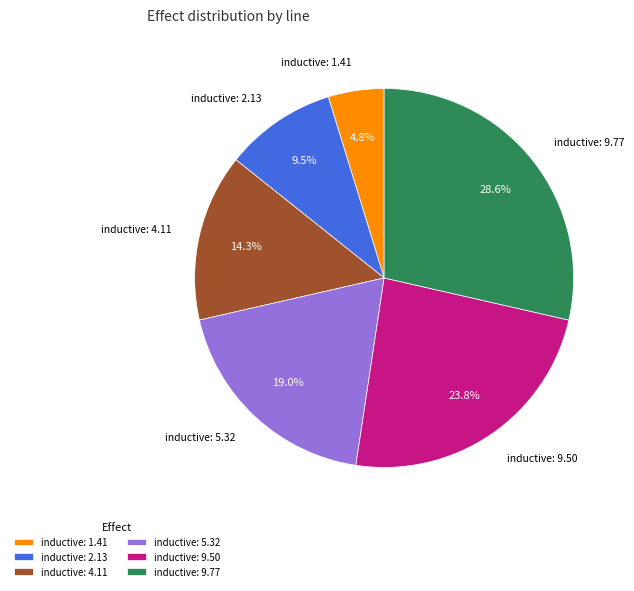

Is there any slice that represents more than half of the pie?

No